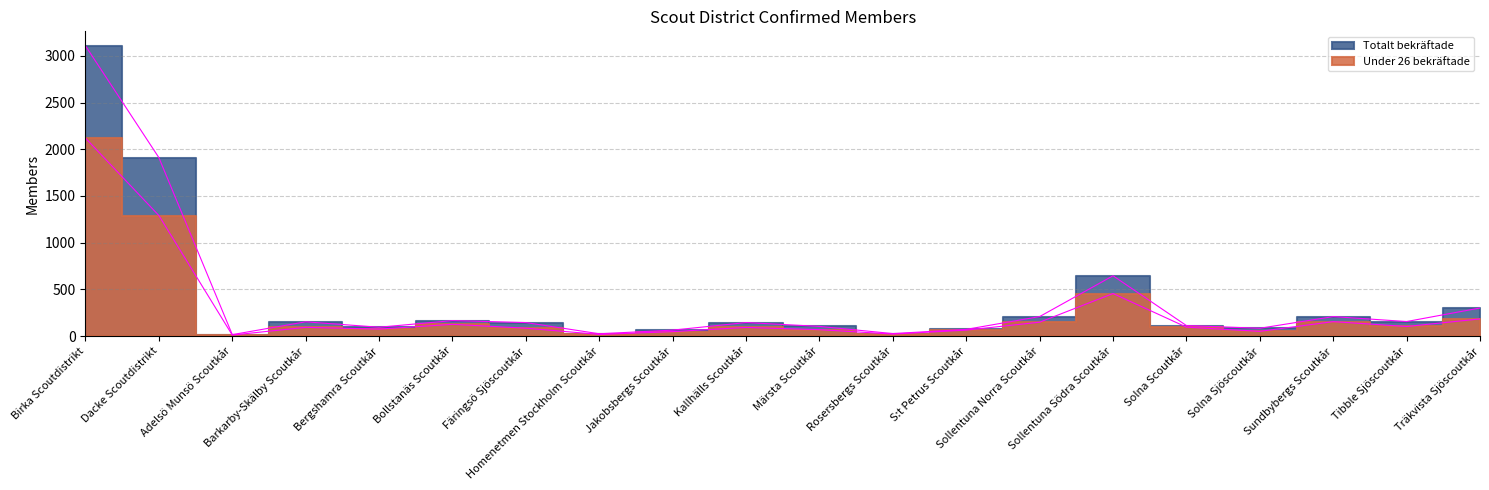

Where does the Totalt bekräftade series first go above 144?

Birka Scoutdistrikt